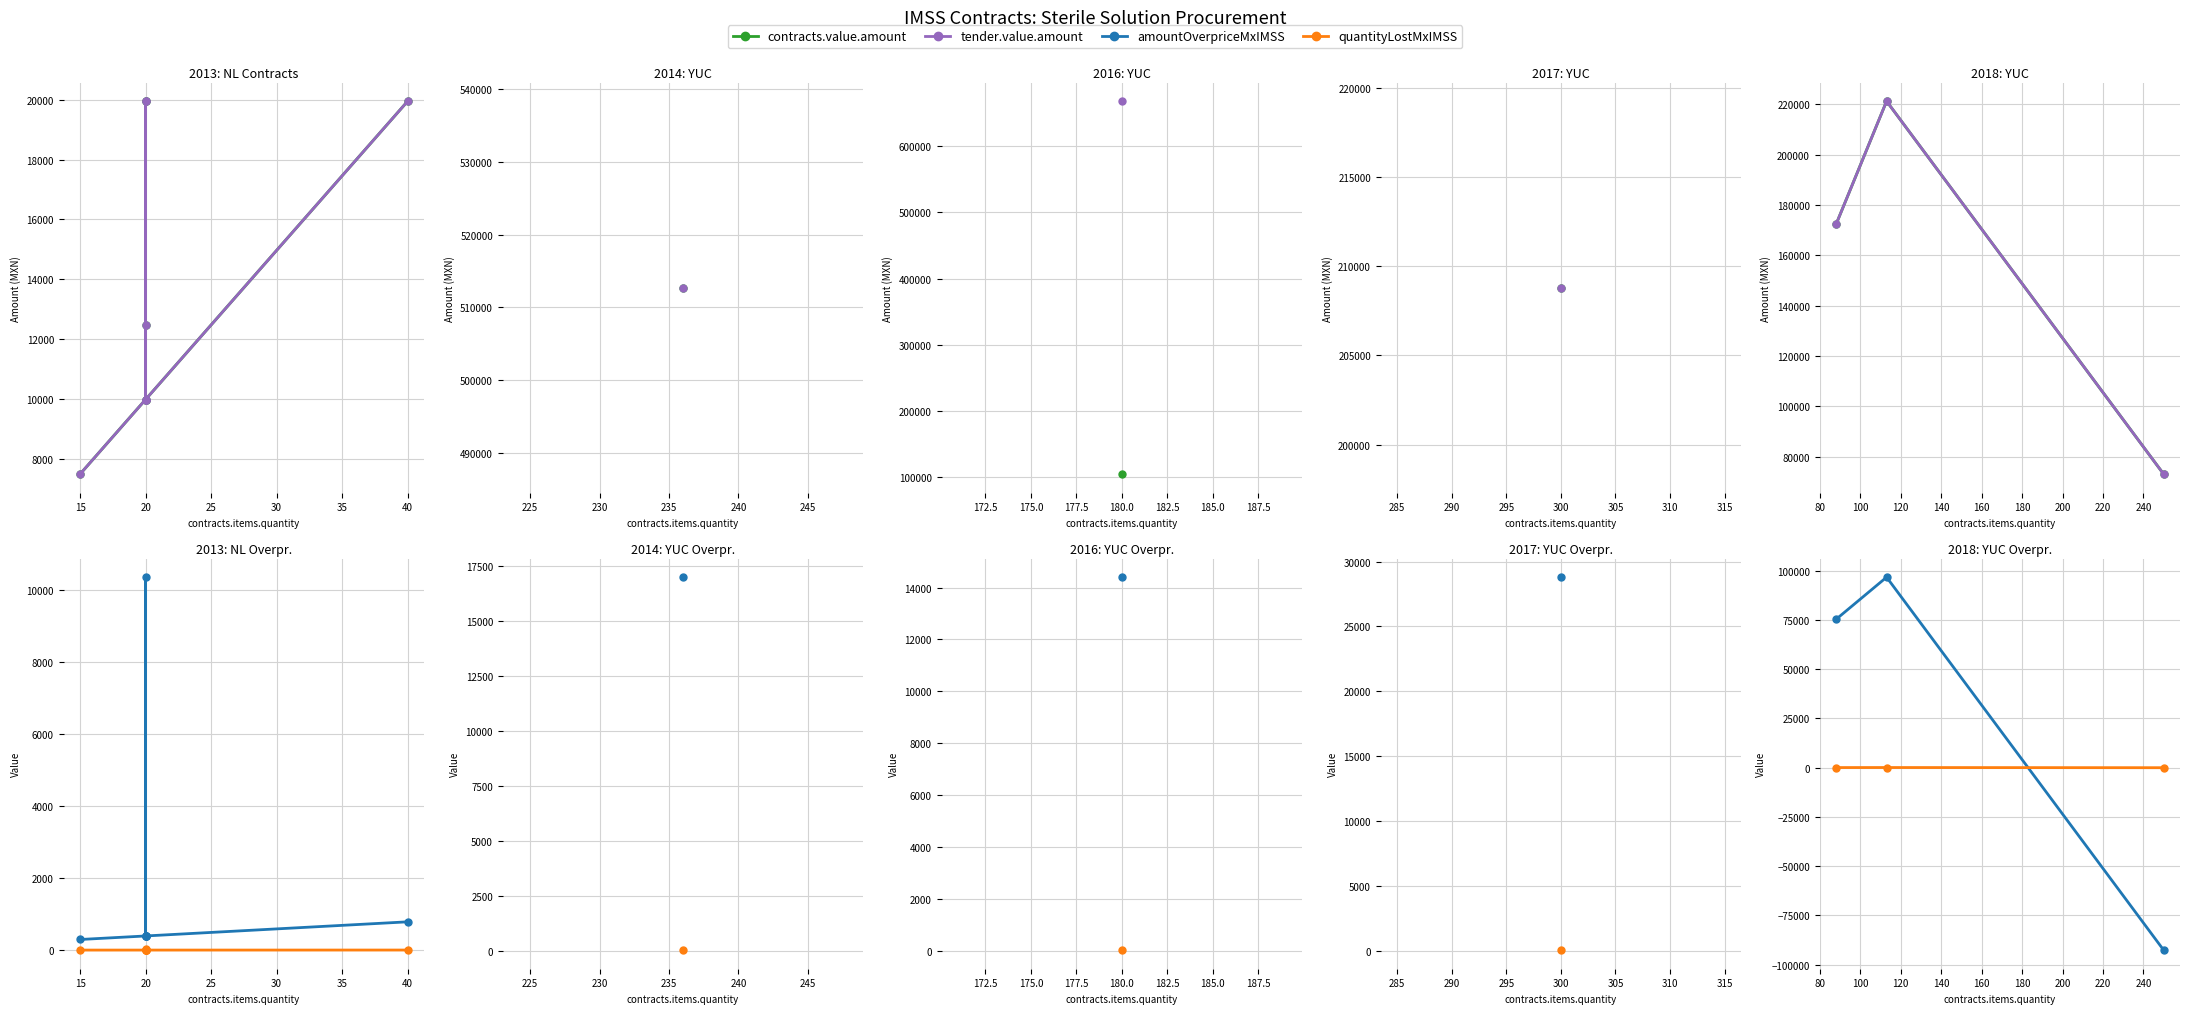

Between 10 and 15, which is larger?

15